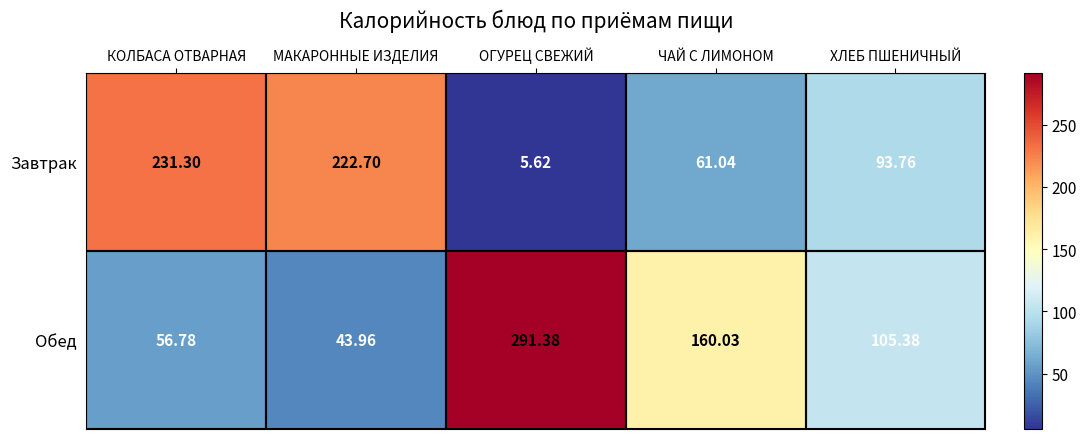

At which label does Обед reach its peak?

ОГУРЕЦ СВЕЖИЙ